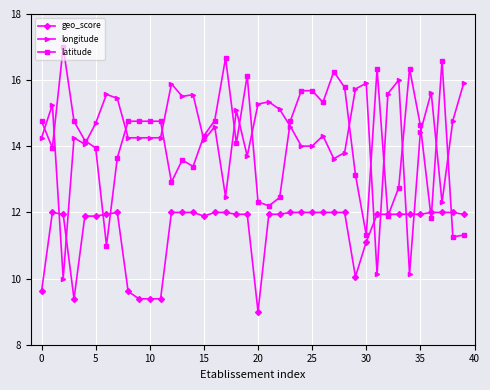

What is the value of the latitude point at the 4th from the left?

14.8